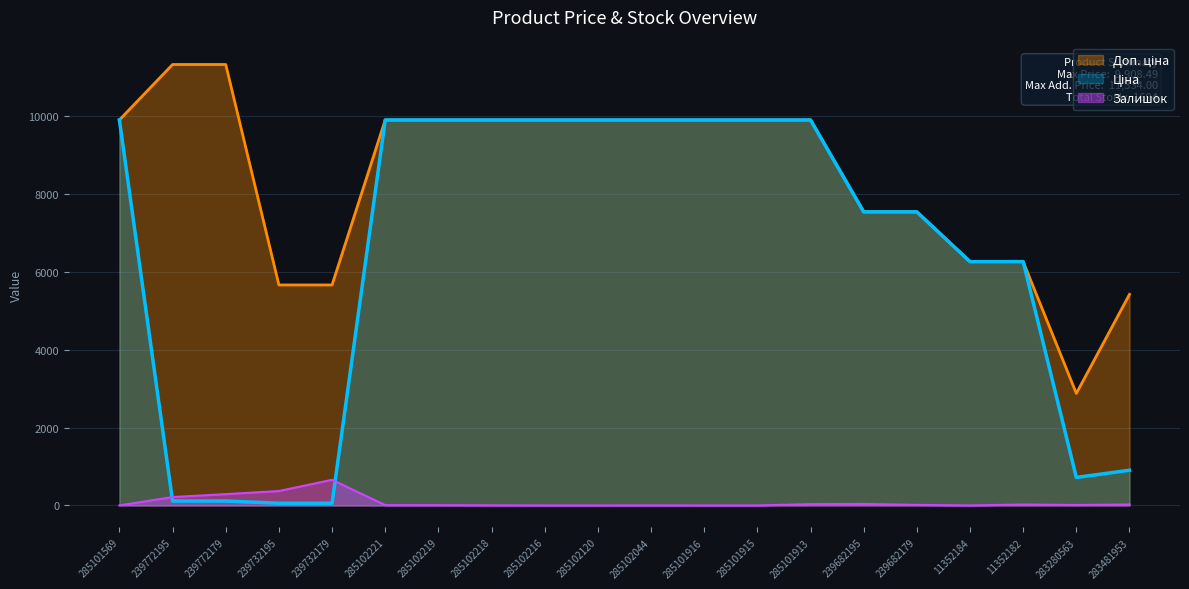

What is the sum of the Доп. ціна values at 239732195 and 285101913?

15575.5